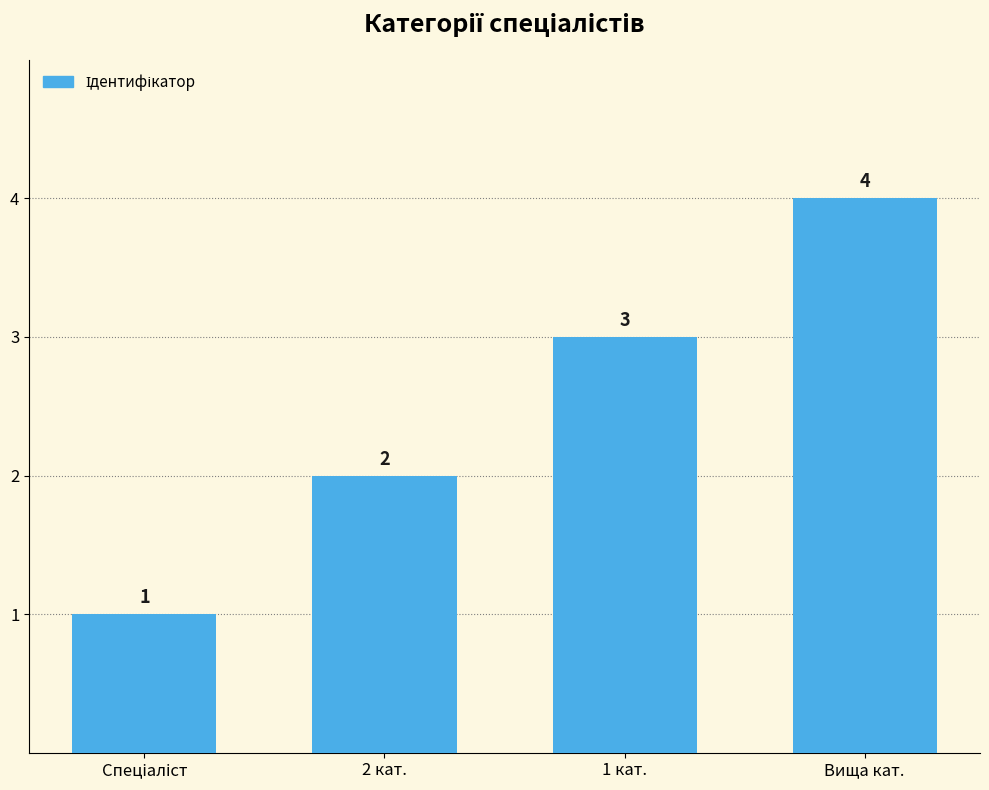

What is the label of the 3rd bar from the right?

2 кат.